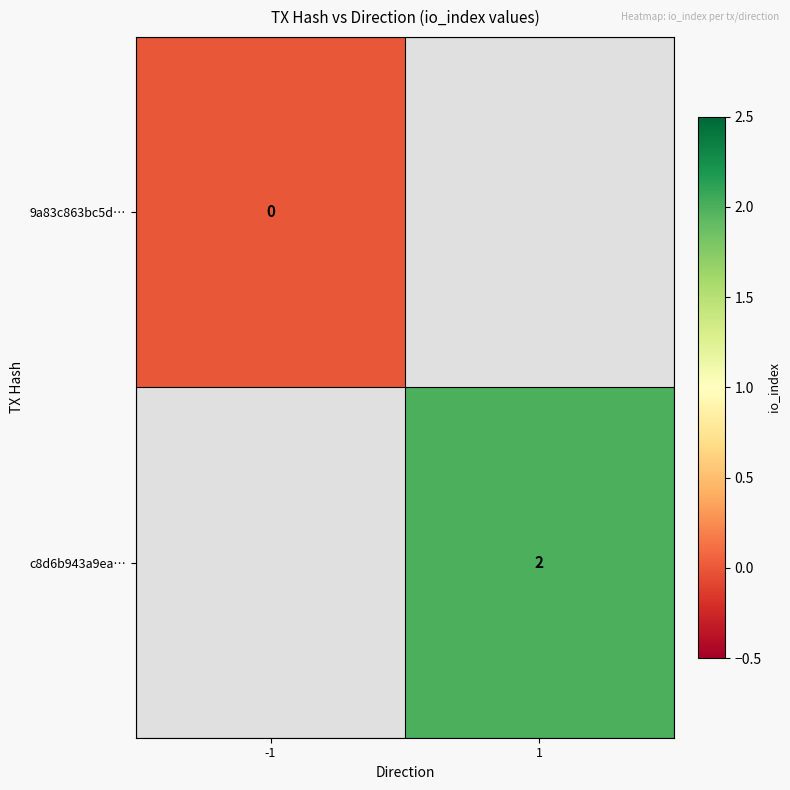

The c8d6b943a9ea… series shows 2 at 1. True or false?

True